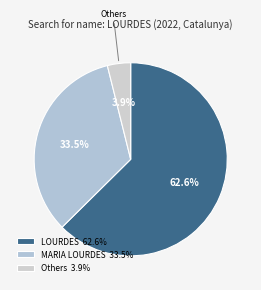

How many segments does this pie chart have?

3